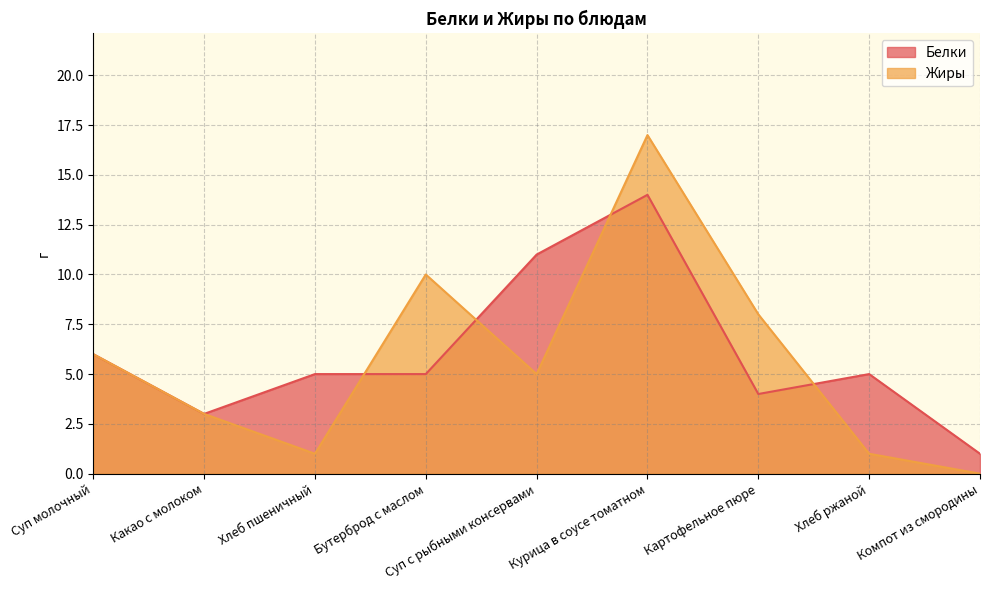

Reading left to right, what are all the values shown in this chart?

Белки: Суп молочный=6	Какао с молоком=3	Хлеб пшеничный=5	Бутерброд с маслом=5	Суп с рыбными консервами=11	Курица в соусе томатном=14	Картофельное пюре=4	Хлеб ржаной=5	Компот из смородины=1
Жиры: Суп молочный=6	Какао с молоком=3	Хлеб пшеничный=1	Бутерброд с маслом=10	Суп с рыбными консервами=5	Курица в соусе томатном=17	Картофельное пюре=8	Хлеб ржаной=1	Компот из смородины=0